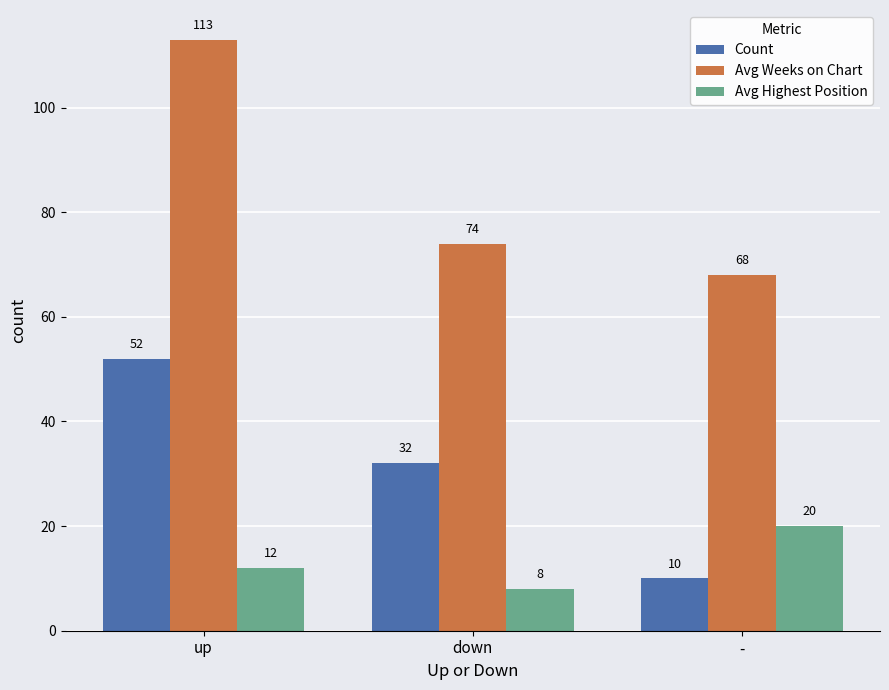

Which series has the largest range (max minus min)?

Avg Weeks on Chart